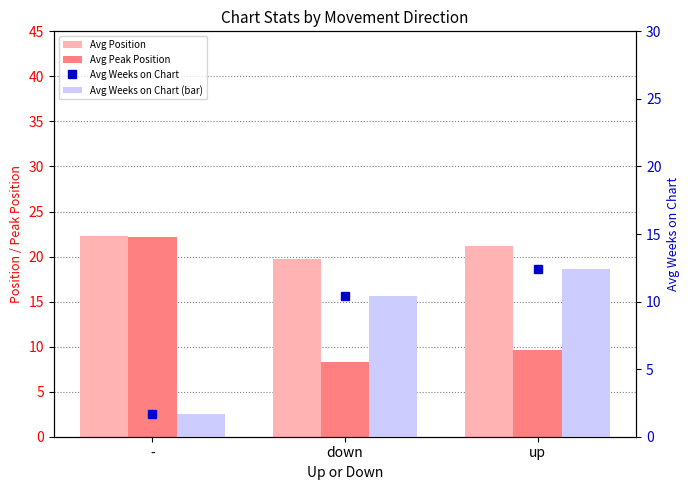

At up, list the series in order from smallest to largest.

Avg Peak Position, Avg Weeks on Chart, Avg Weeks on Chart (bar), Avg Position